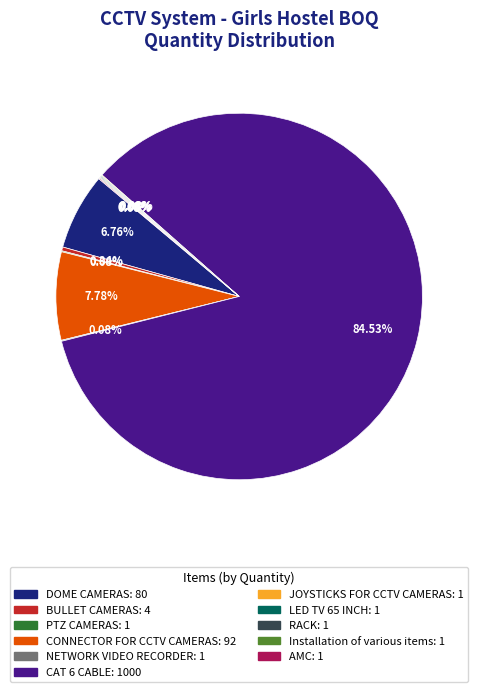

Between BULLET CAMERAS: 4 and CAT 6 CABLE: 1000, which is larger?

CAT 6 CABLE: 1000